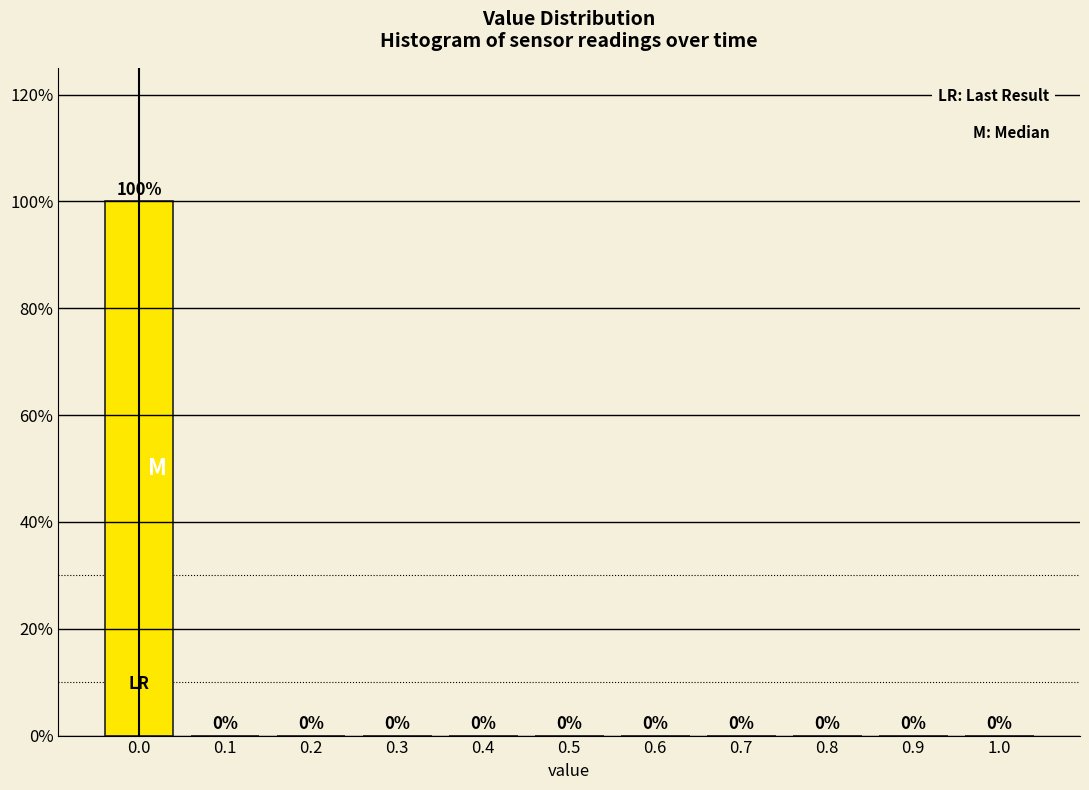

Reading left to right, list all the values displayed in this chart.

0.0=100	0.1=0	0.2=0	0.3=0	0.4=0	0.5=0	0.6=0	0.7=0	0.8=0	0.9=0	1.0=0